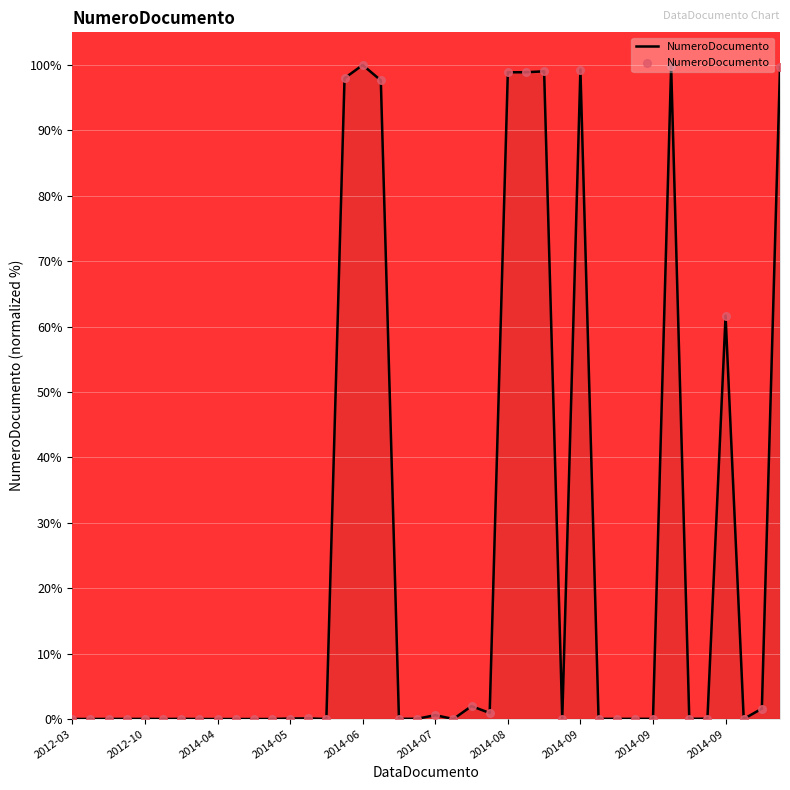

What is the difference between the maximum and minimum values?

100.0